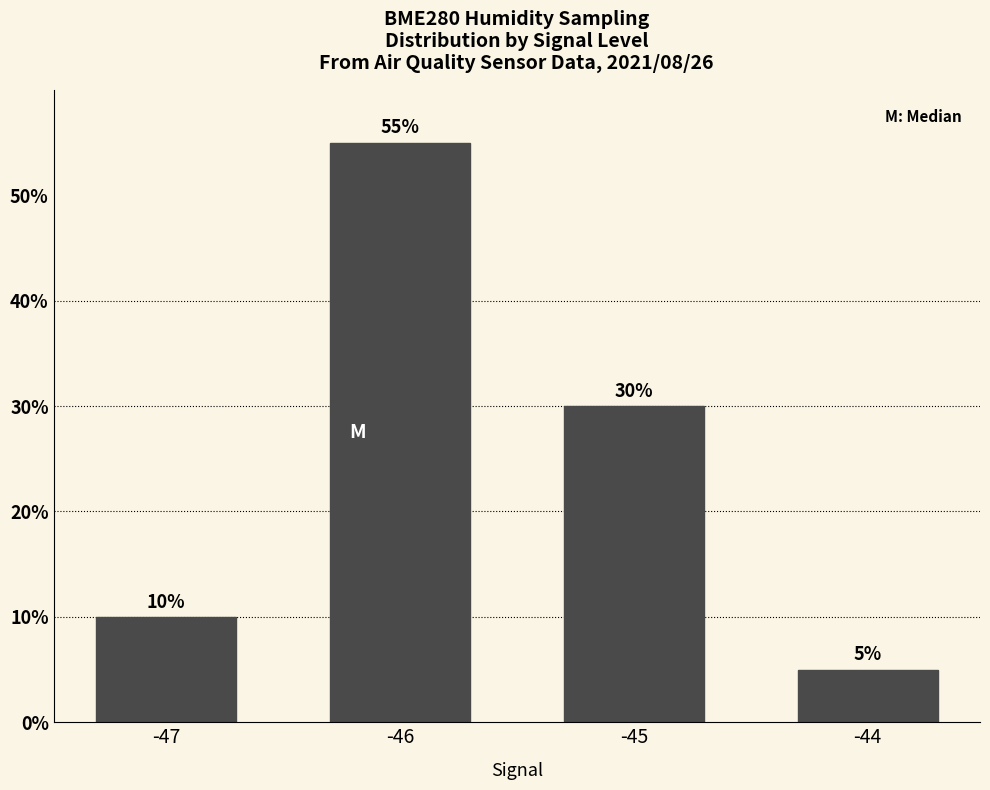

What is the sum of all values?

100.0